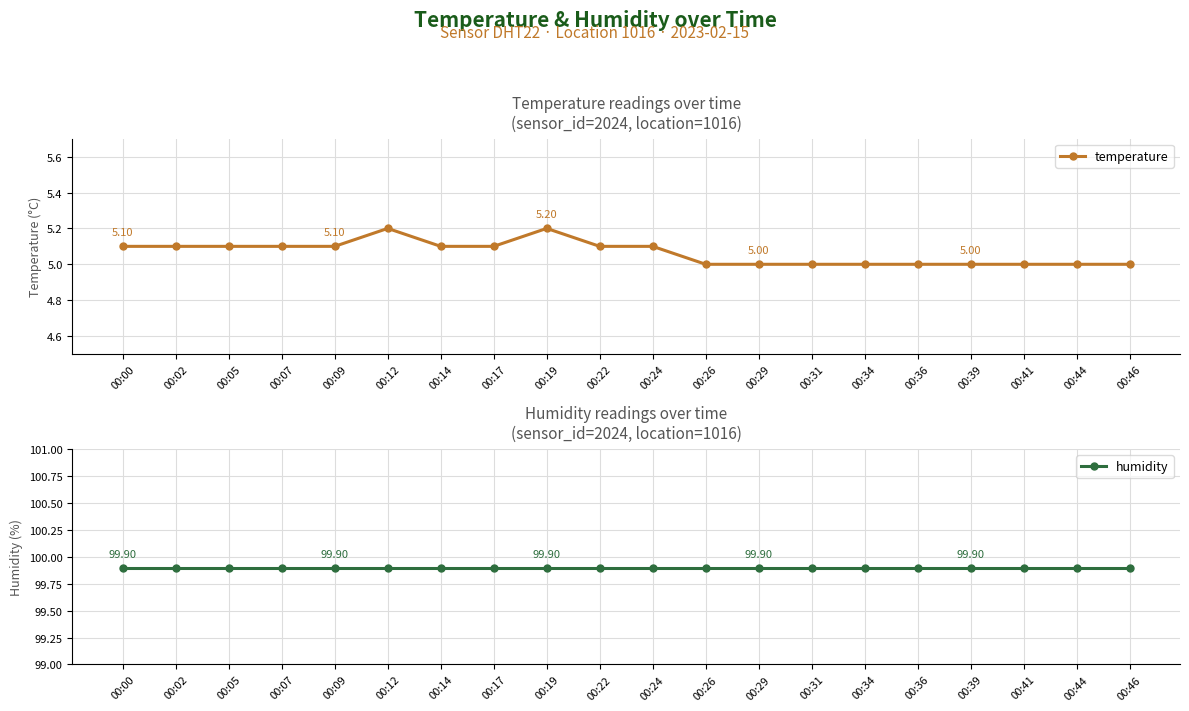

True or false: temperature has more than 0 interior local peaks.

True